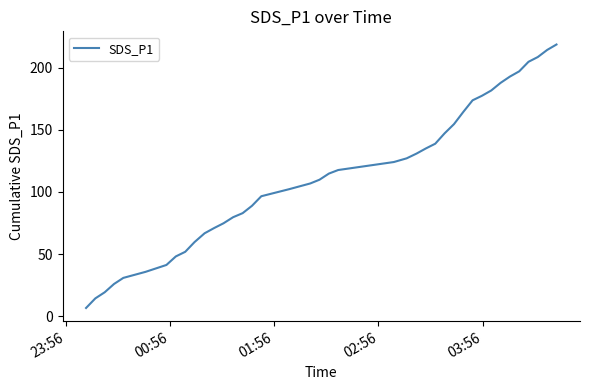

What is the minimum value shown in the chart?

6.6